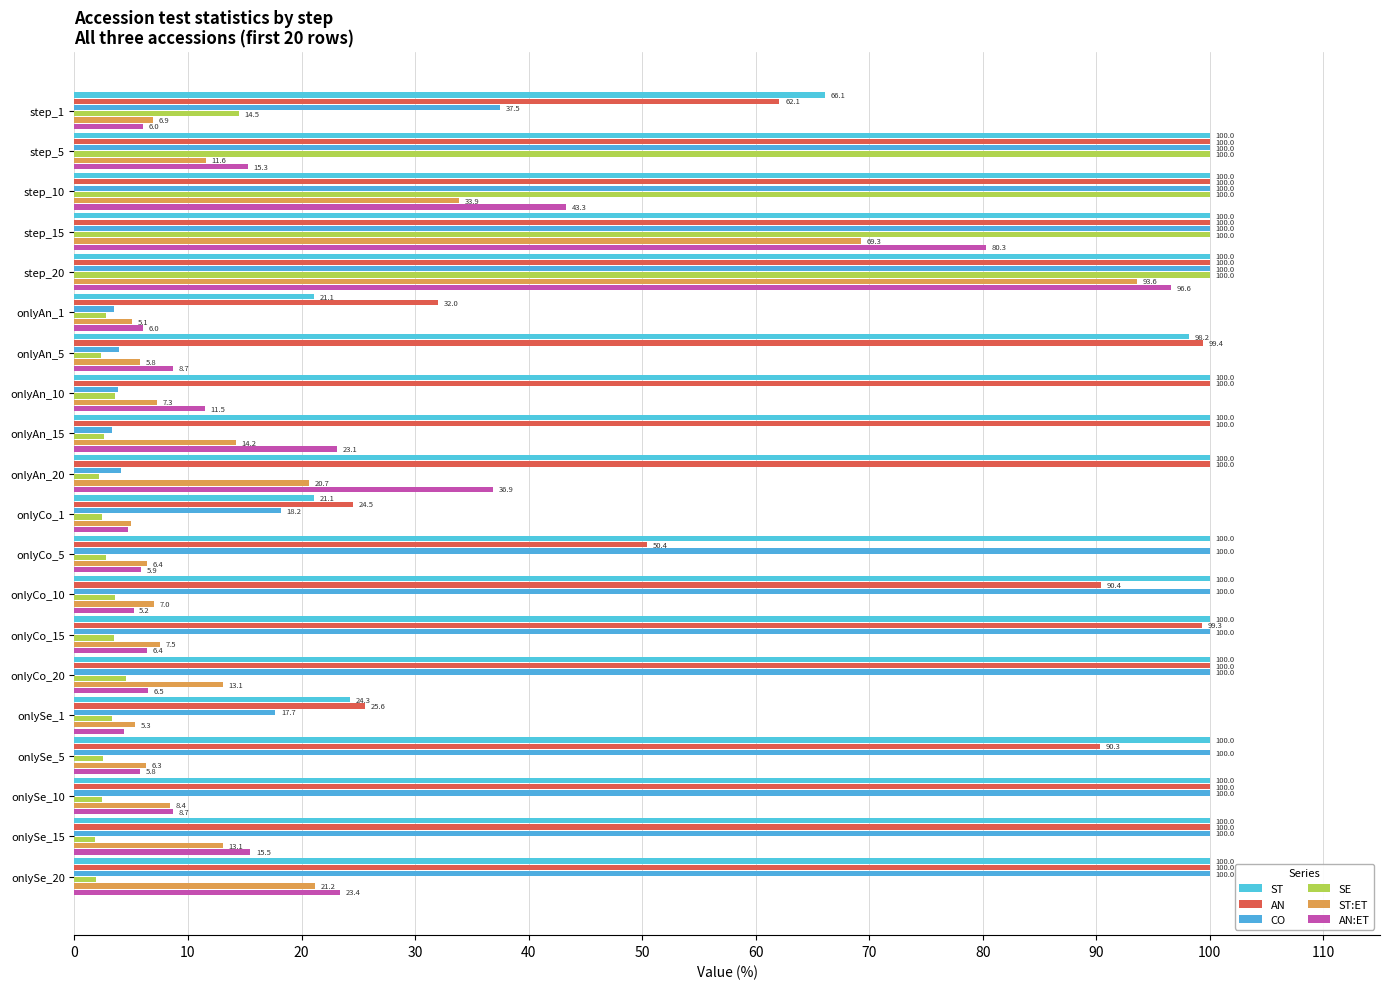

How many series are shown in this chart?

6